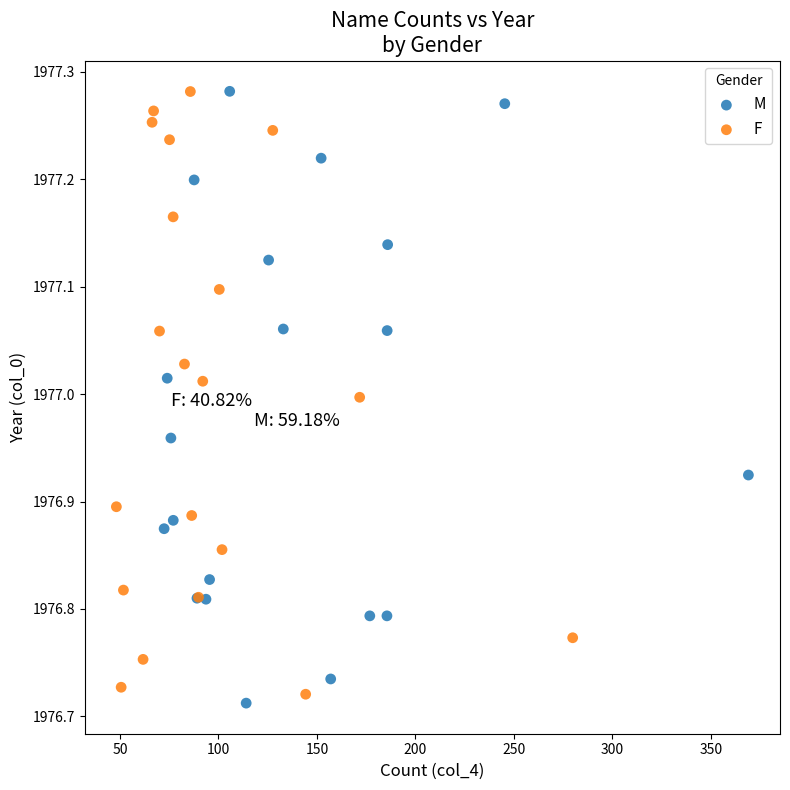

Which series has the widest spread of Y values?

M